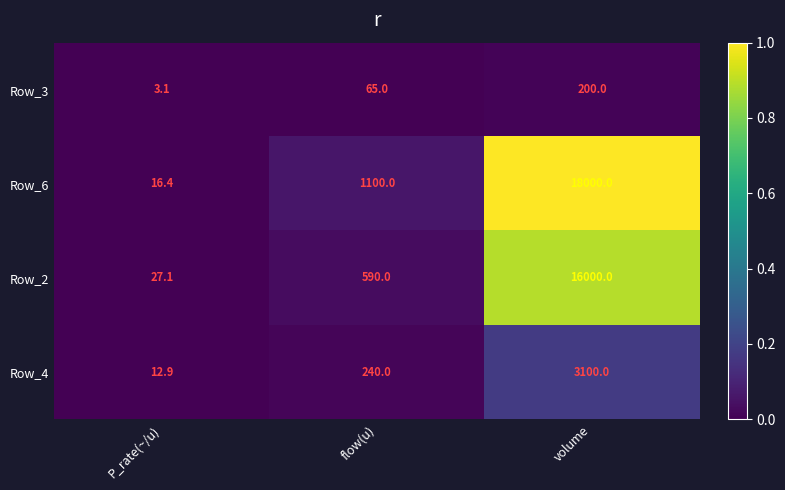

The Row_3 series shows 200.0 at volume. True or false?

True